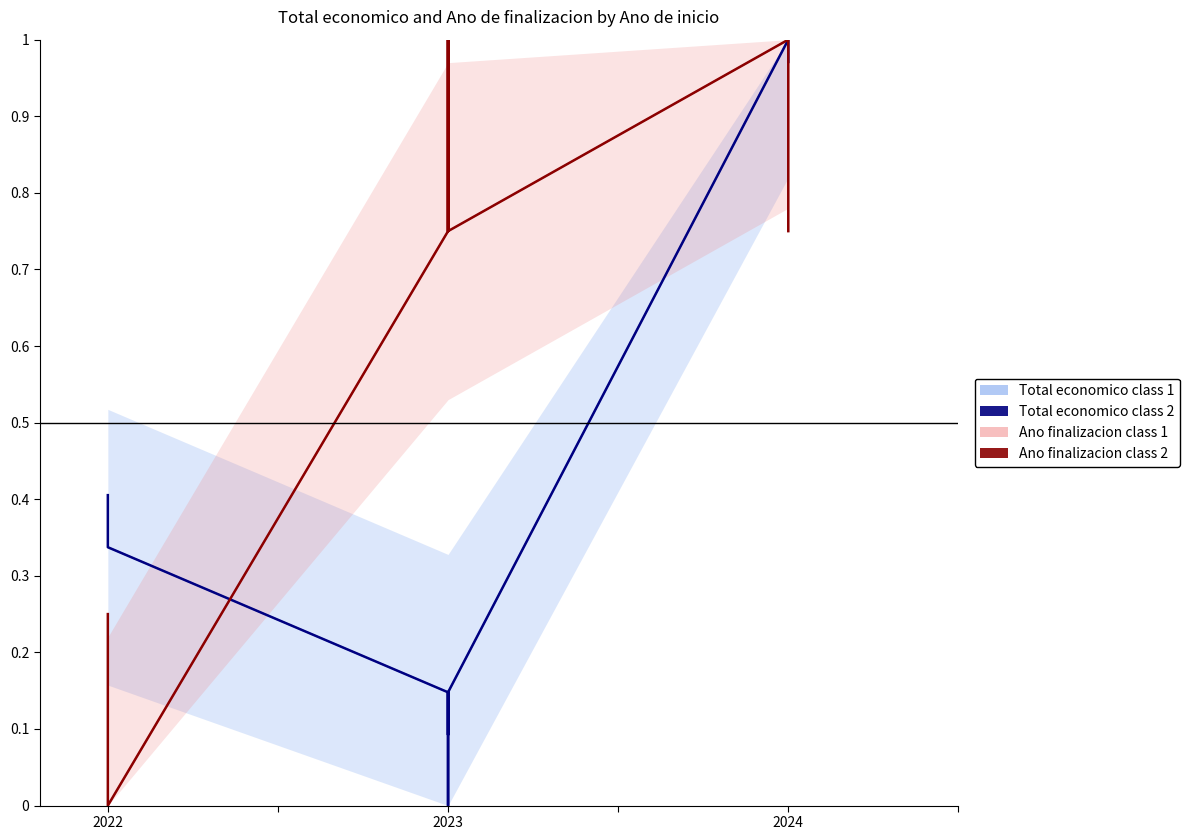

Which series ends up on top after the final intersection of Total economico class 1 and Ano finalizacion class 2?

Total economico class 1